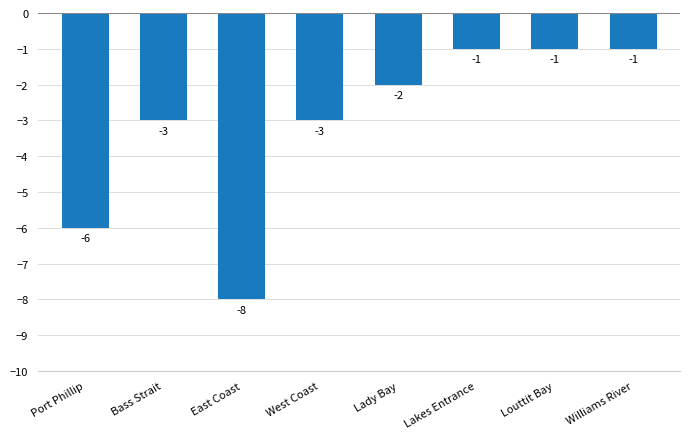

Reading left to right, extract all data points from this chart.

-6	-3	-8	-3	-2	-1	-1	-1